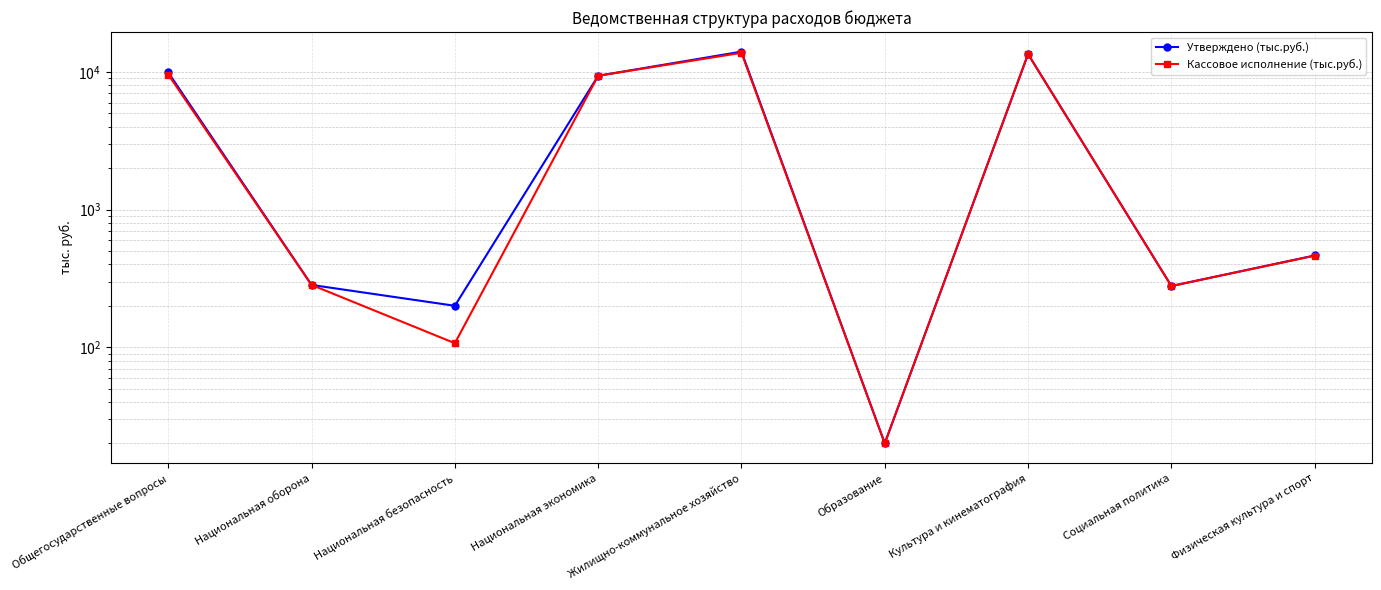

At which category is the sum across all series the highest?

Жилищно-коммунальное хозяйство